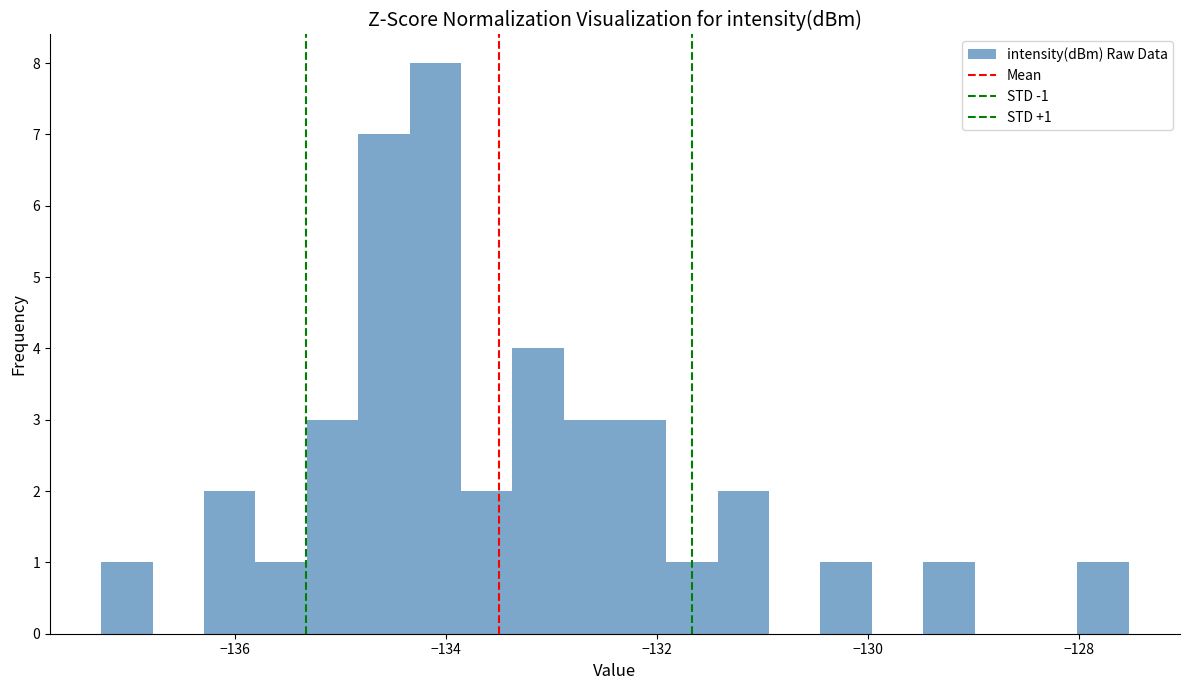

Read against the x-axis, roughly where is the centre of the tallest bar?

-134.0